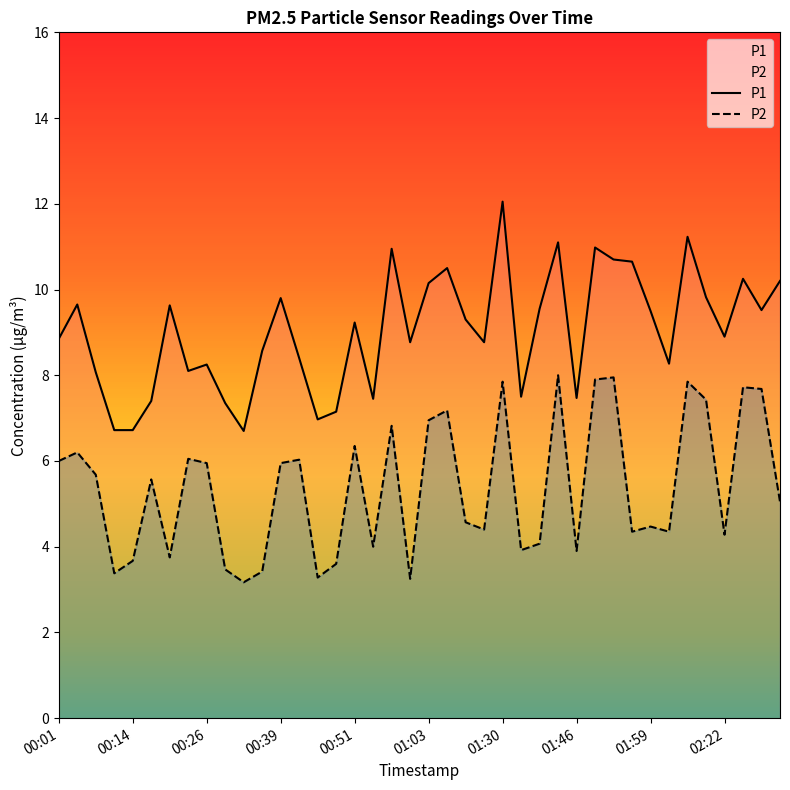

What is the total value across all series at 14?

10.2